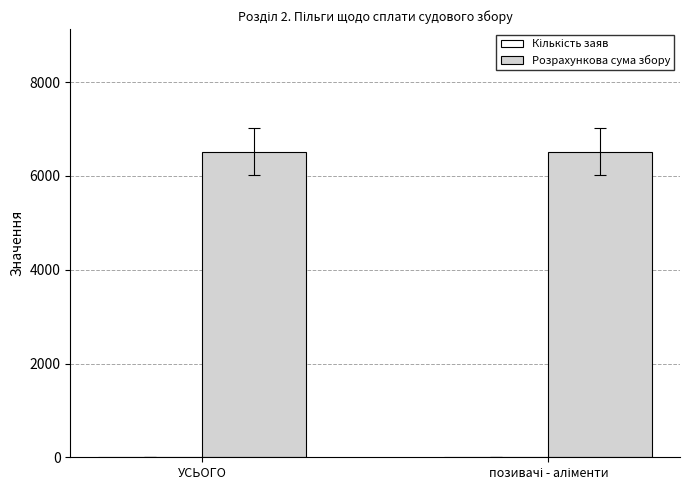

How many groups of bars are there?

2